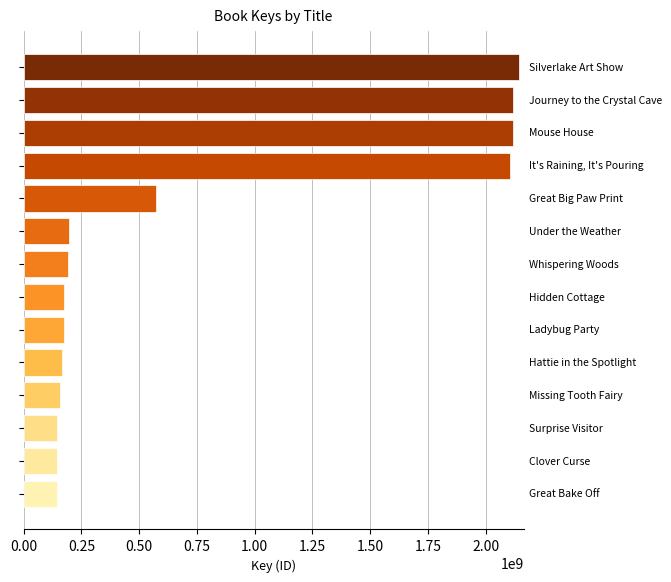

What is the difference between the maximum and minimum values?

1997235855